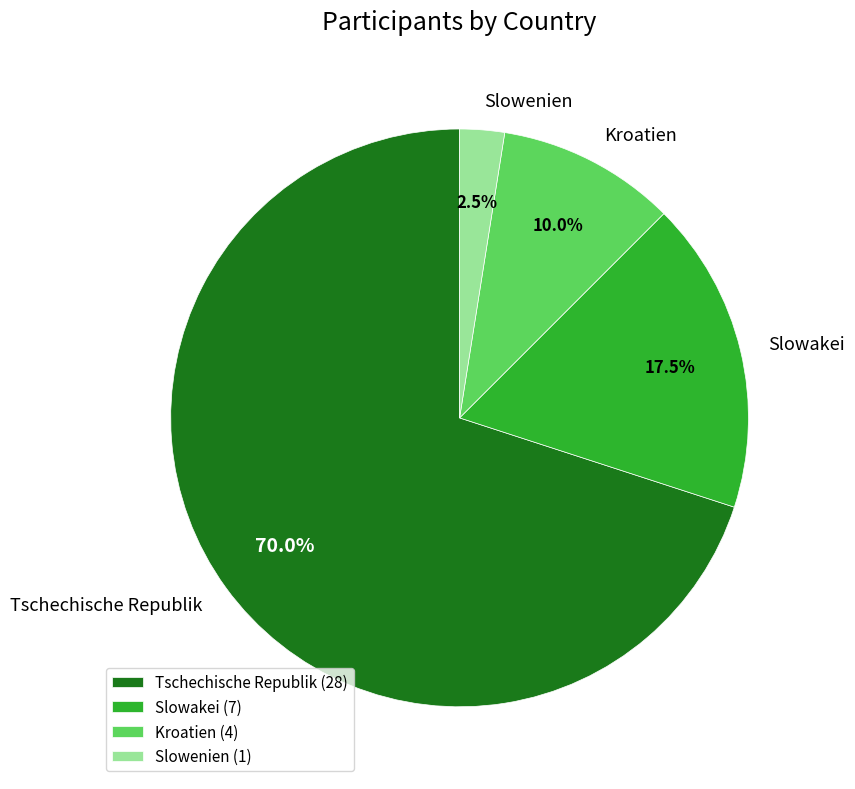

What is the ratio of the value at Tschechische Republik to the value at Slowenien?

28.0